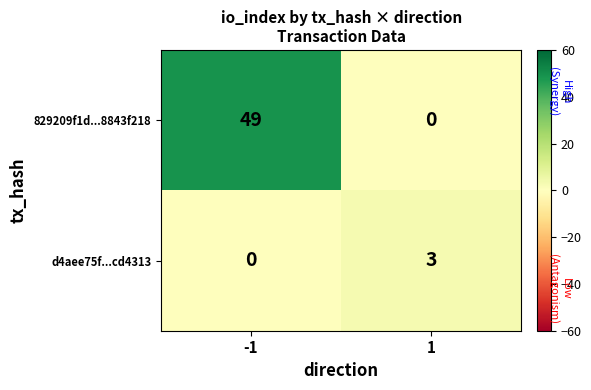

What is the spread (max minus min) of values at -1?

49